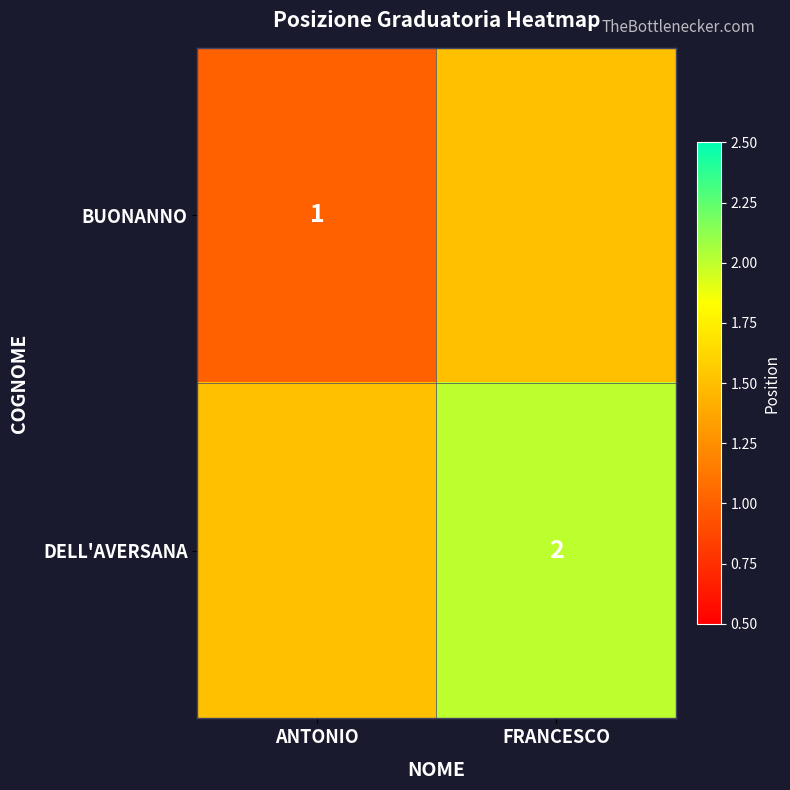

Which has a higher value, ANTONIO or FRANCESCO?

FRANCESCO